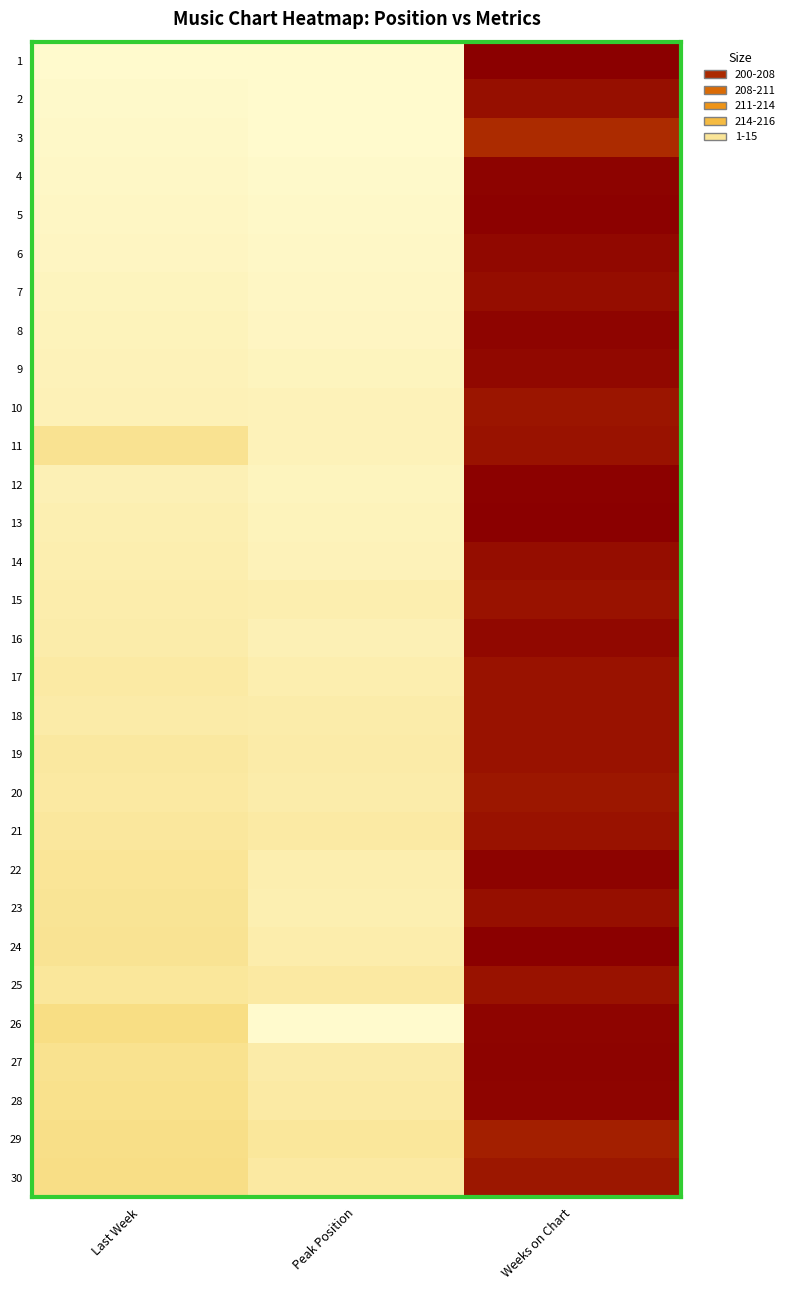

At how many categories does at least one series exceed 142?

1